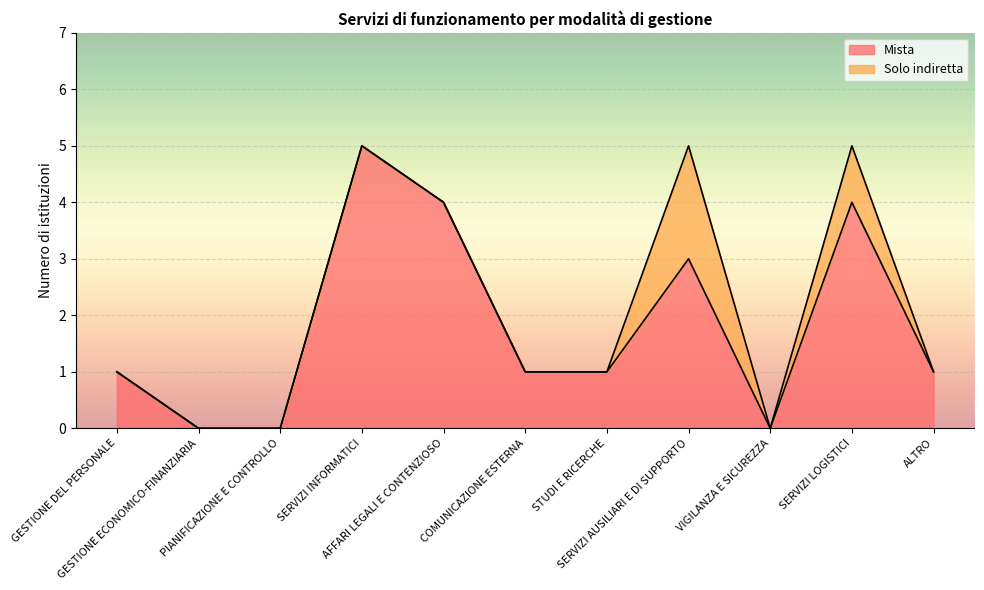

How many points are higher than both their immediate neighbors (excluding endpoints)?

3